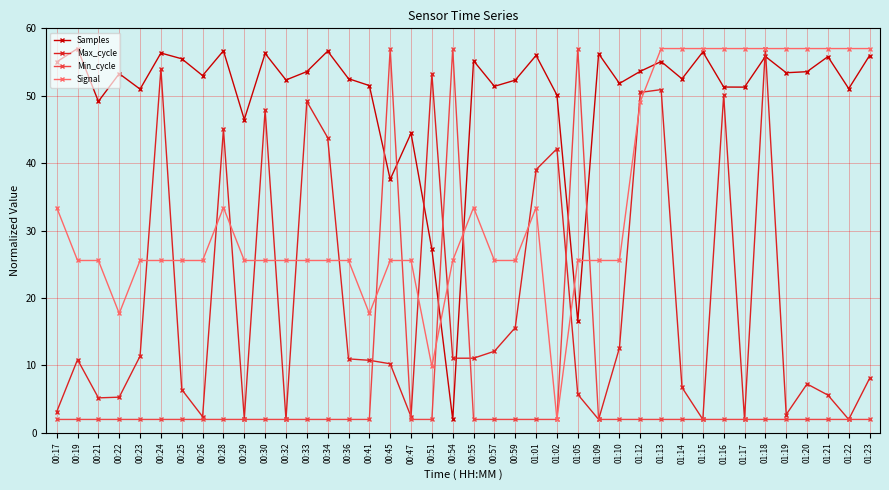

What is the average value of the Samples series?

50.1